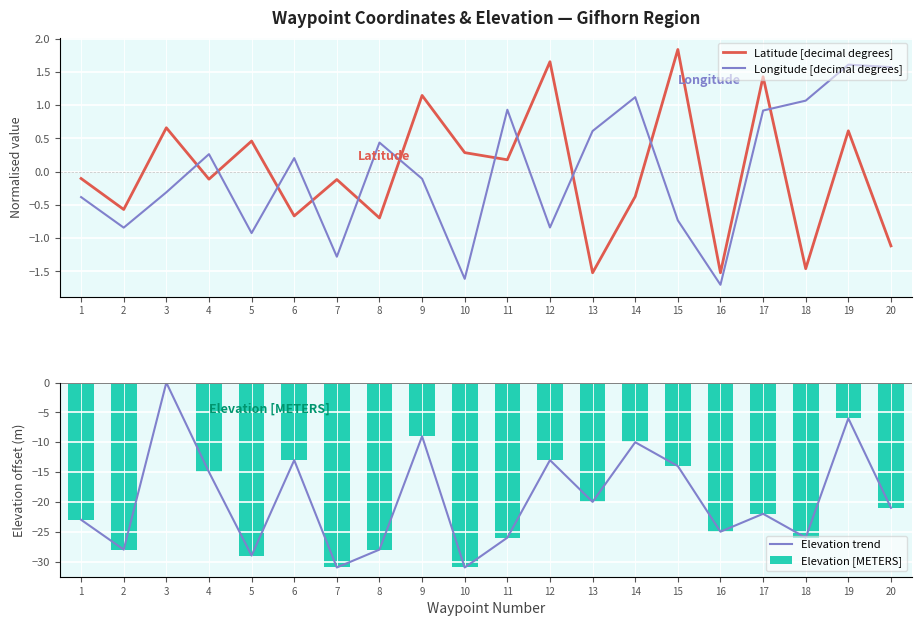

Reading left to right, what are all the values shown in this chart?

Latitude [decimal degrees]: 1=-0.1	2=-0.6	3=0.7	4=-0.1	5=0.5	6=-0.7	7=-0.1	8=-0.7	9=1.1	10=0.3	11=0.2	12=1.7	13=-1.5	14=-0.4	15=1.8	16=-1.5	17=1.4	18=-1.5	19=0.6	20=-1.1
Longitude [decimal degrees]: 1=-0.4	2=-0.8	3=-0.3	4=0.3	5=-0.9	6=0.2	7=-1.3	8=0.4	9=-0.1	10=-1.6	11=0.9	12=-0.8	13=0.6	14=1.1	15=-0.7	16=-1.7	17=0.9	18=1.1	19=1.6	20=1.6
Elevation trend: 1=-23.0	2=-28.0	3=0.0	4=-15.0	5=-29.0	6=-13.0	7=-31.0	8=-28.0	9=-9.0	10=-31.0	11=-26.0	12=-13.0	13=-20.0	14=-10.0	15=-14.0	16=-25.0	17=-22.0	18=-26.0	19=-6.0	20=-21.0
Elevation [METERS]: 1=-23.0	2=-28.0	3=0.0	4=-15.0	5=-29.0	6=-13.0	7=-31.0	8=-28.0	9=-9.0	10=-31.0	11=-26.0	12=-13.0	13=-20.0	14=-10.0	15=-14.0	16=-25.0	17=-22.0	18=-26.0	19=-6.0	20=-21.0